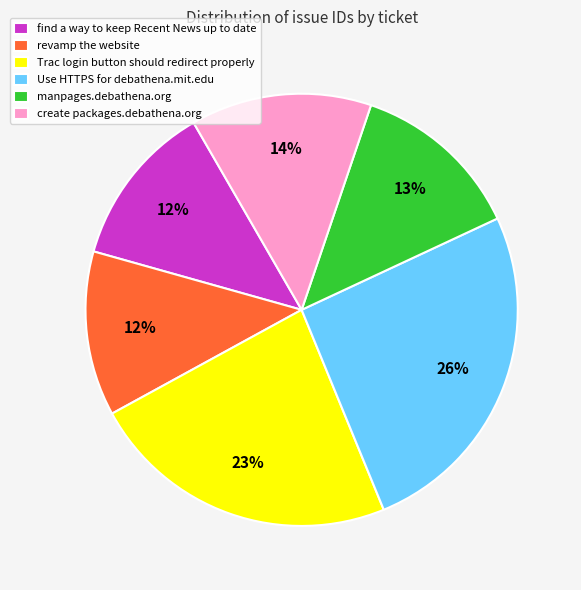

The create packages.debathena.org slice represents 14% of the pie. True or false?

True